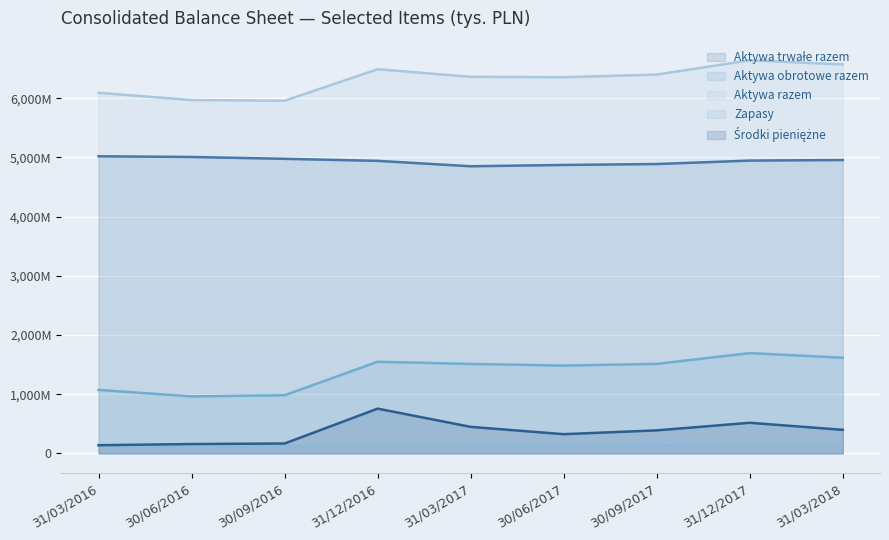

What is the label of the 3rd point from the left?

30/09/2016